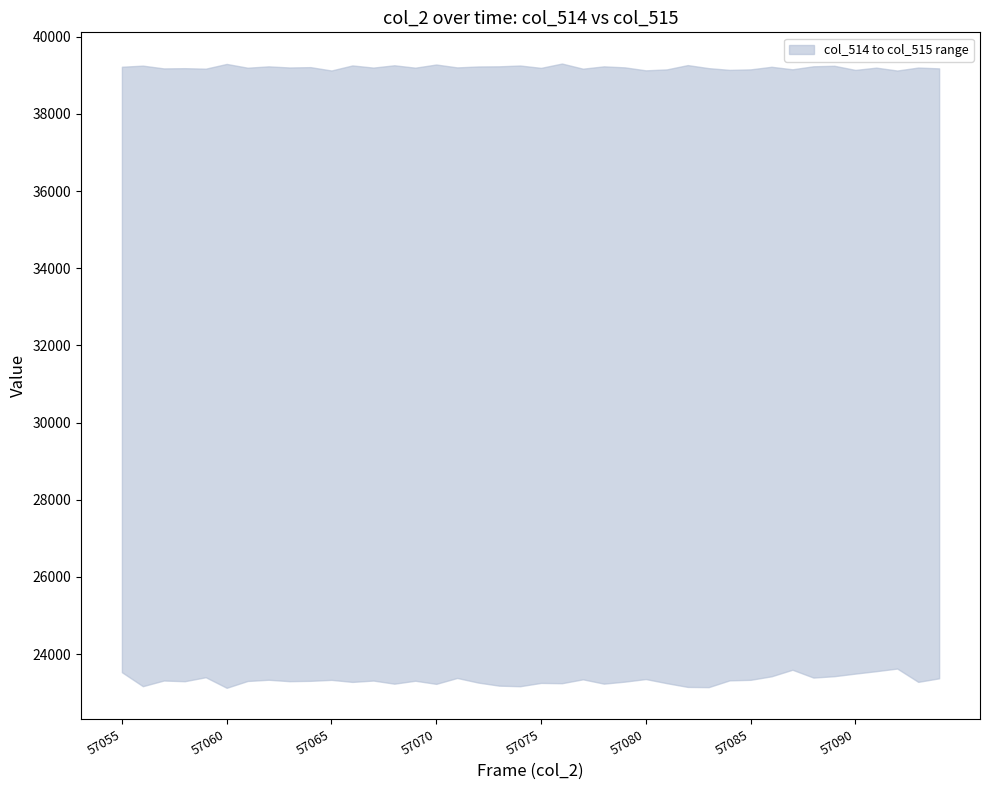

True or false: col_515 and col_514 intersect in this chart.

False